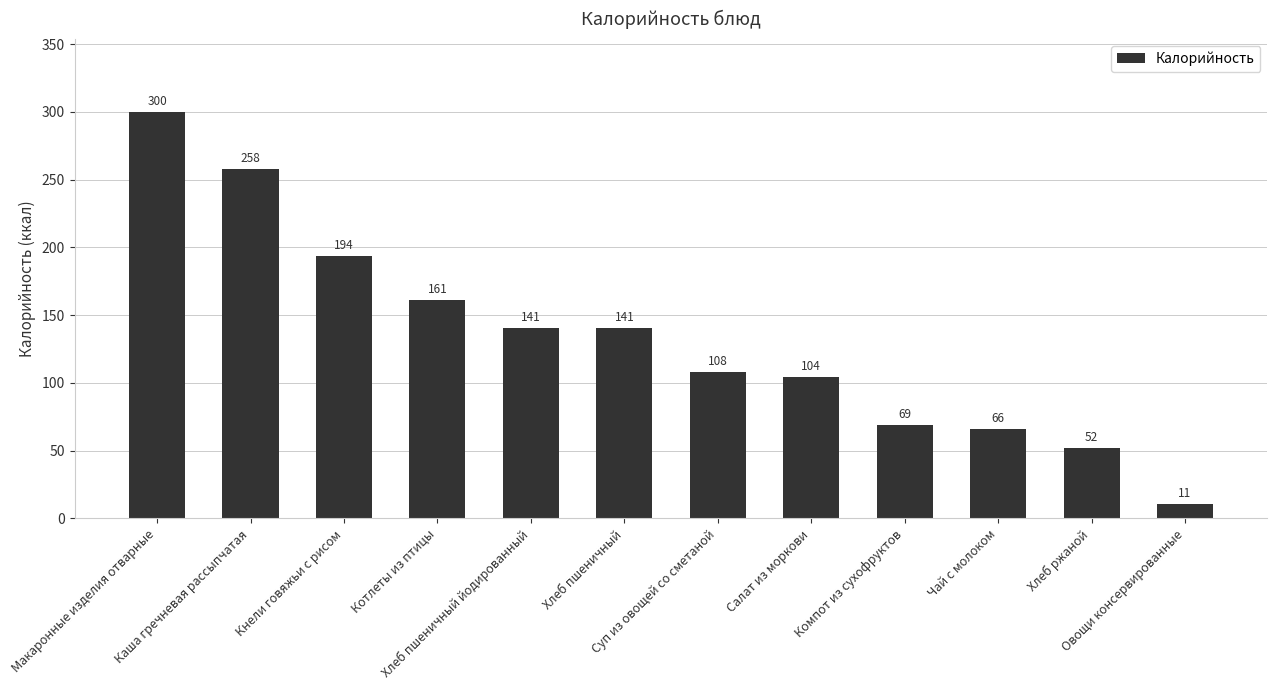

Does the chart contain stacked bars?

No